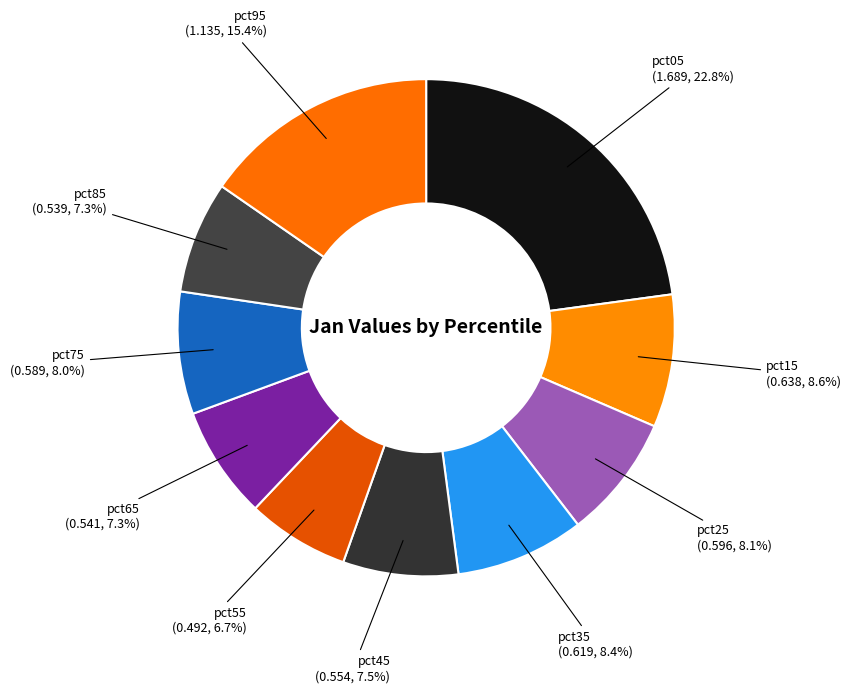

How many slices are in this pie chart?

10